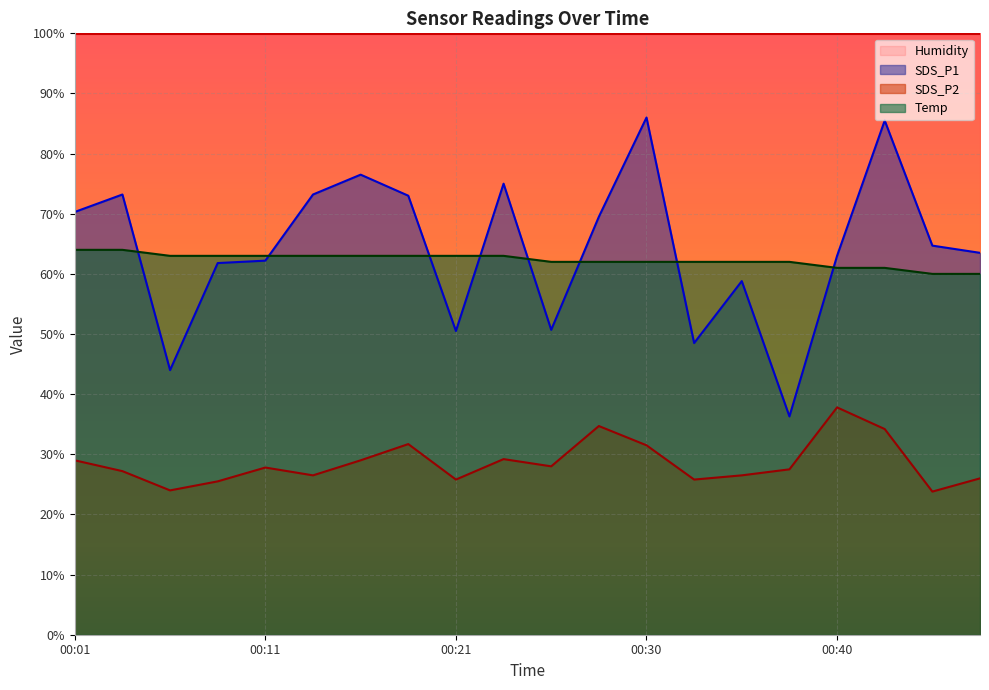

The value of SDS_P2 at 00:30 is 31.5. True or false?

True